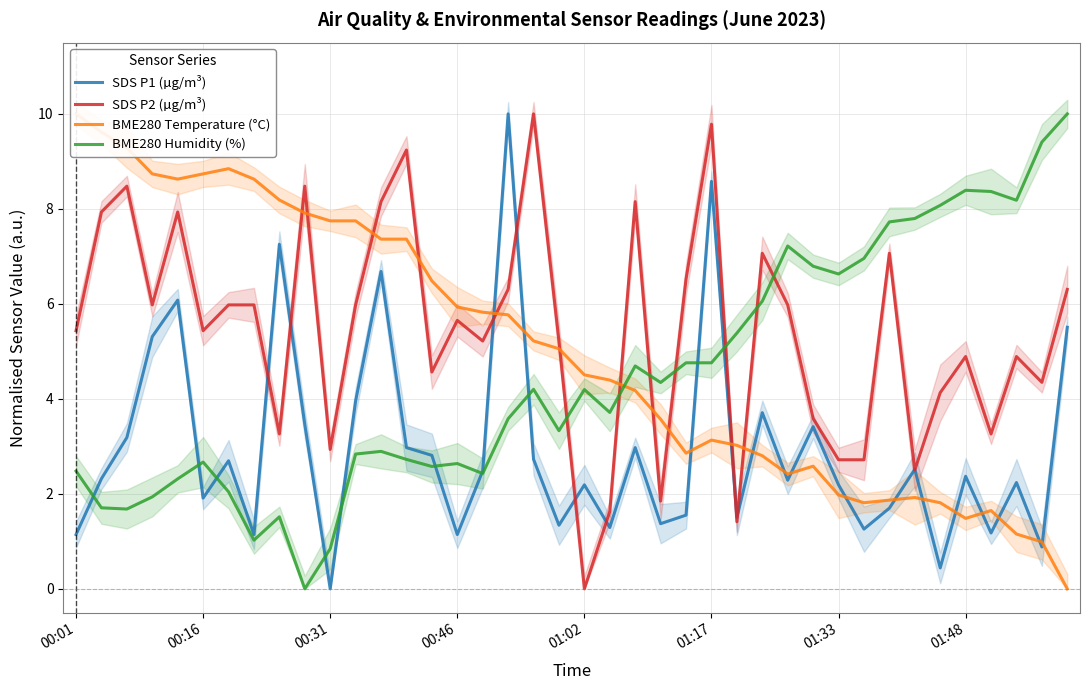

How many lines are shown in the chart?

4